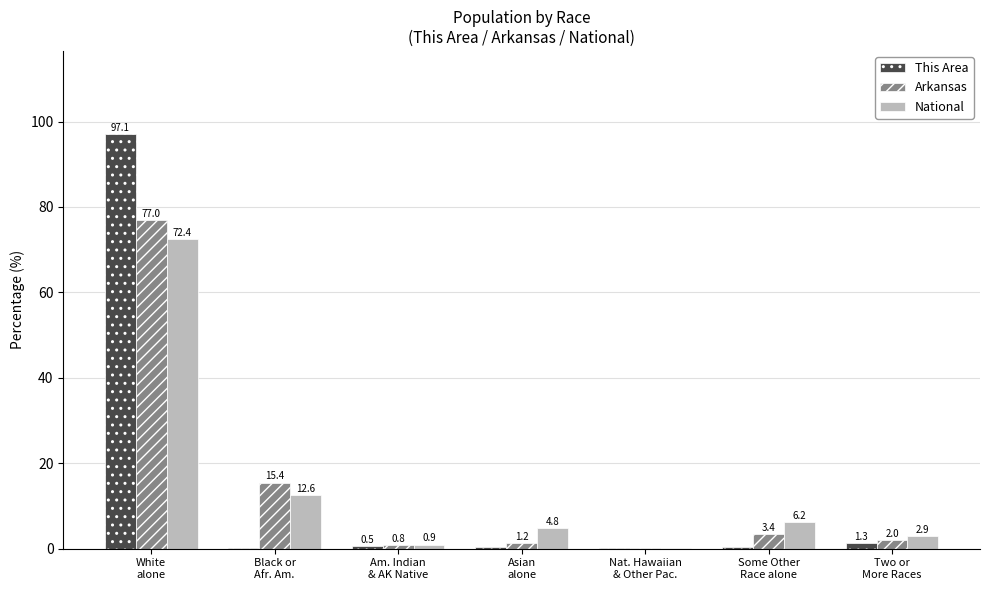

At which label does Arkansas reach its peak?

White
alone